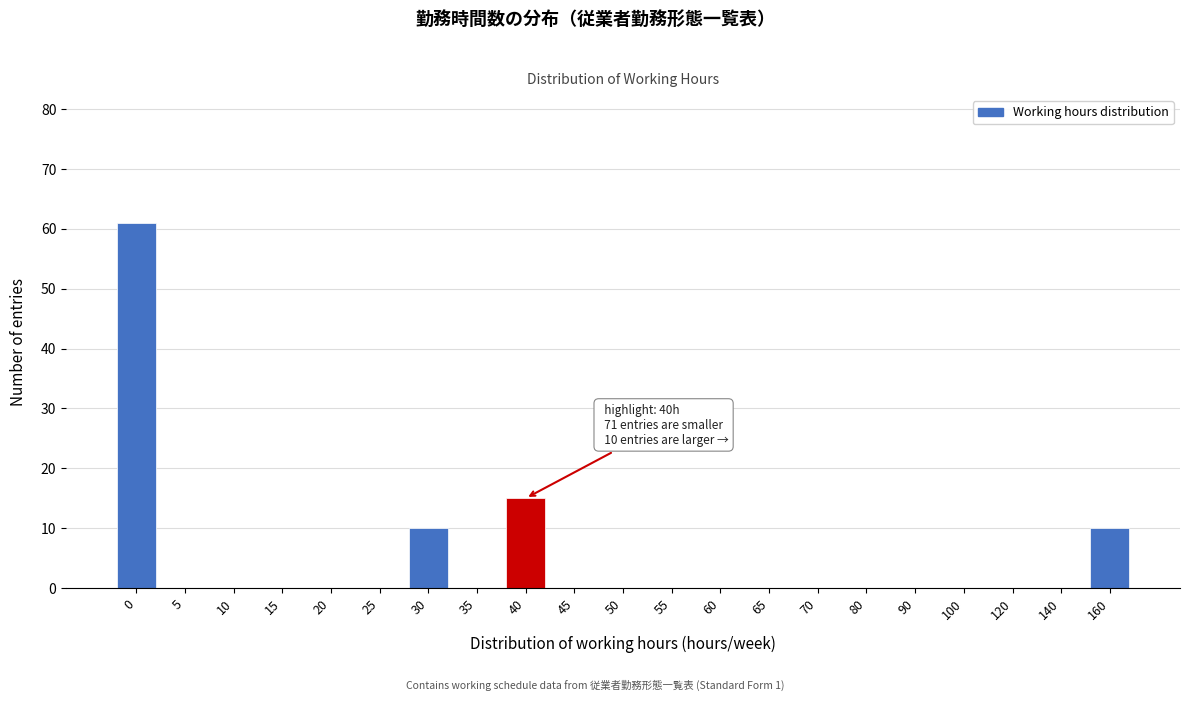

Reading left to right, extract all data points from this chart.

0=61	5=0	10=0	15=0	20=0	25=0	30=10	35=0	40=15	45=0	50=0	55=0	60=0	65=0	70=0	80=0	90=0	100=0	120=0	140=0	160=10